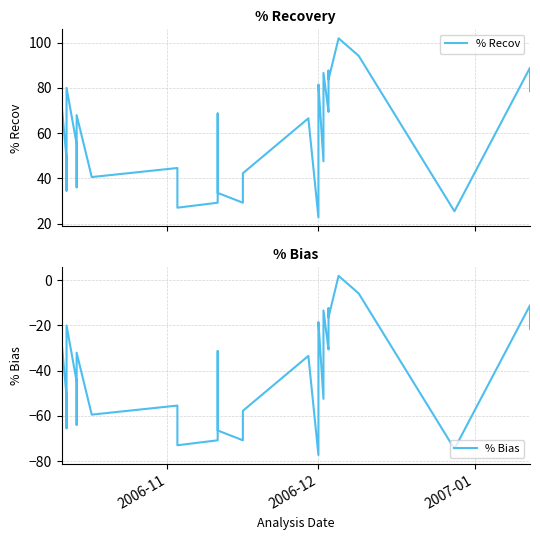

What is the difference between the maximum and minimum values in the % Bias series?

79.1